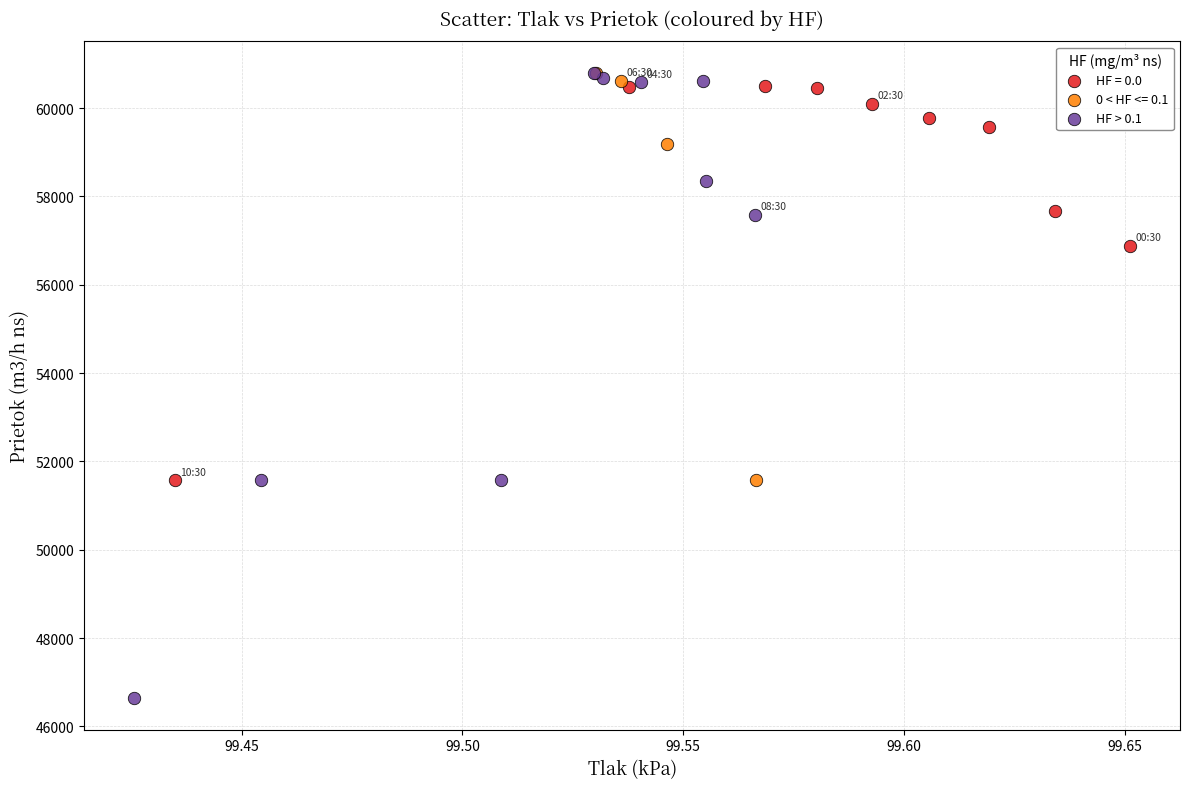

Which series reaches the minimum Y coordinate?

HF > 0.1